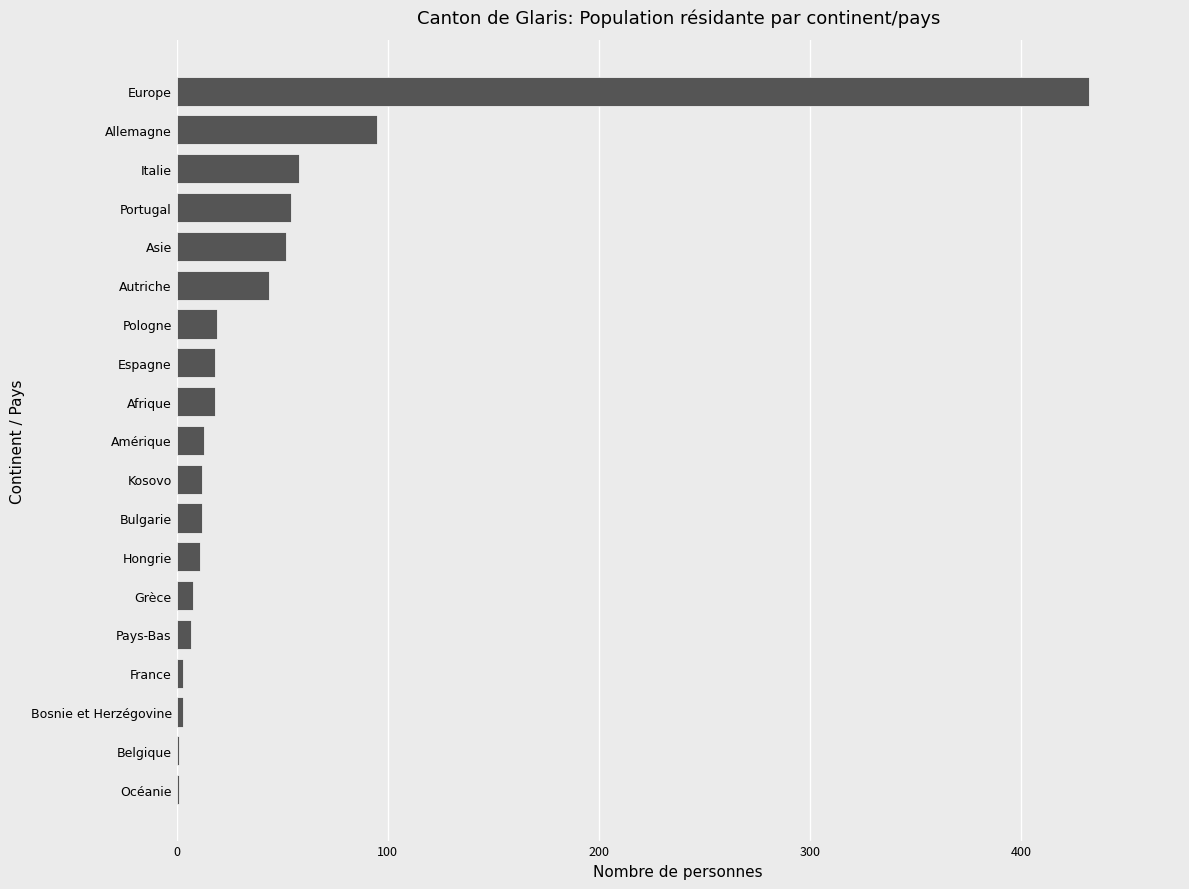

At which category does the chart reach its peak across all series?

Europe